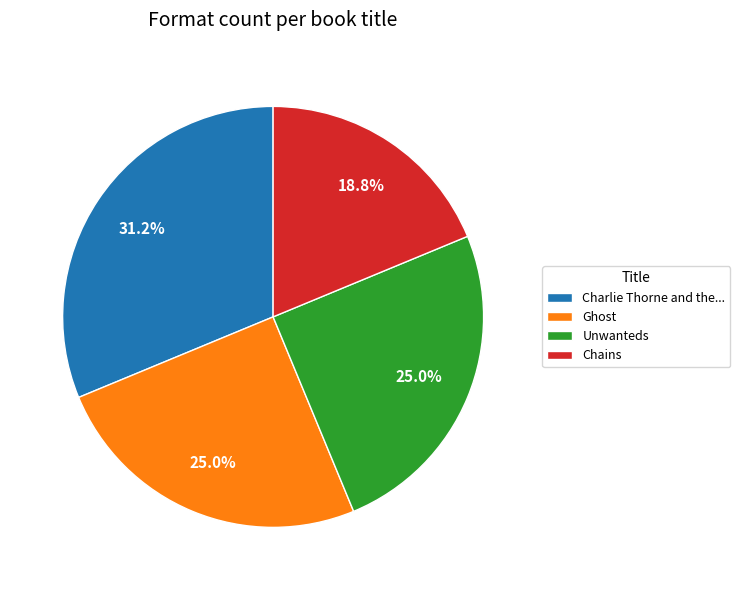

Does Ghost represent more than half of the total?

No